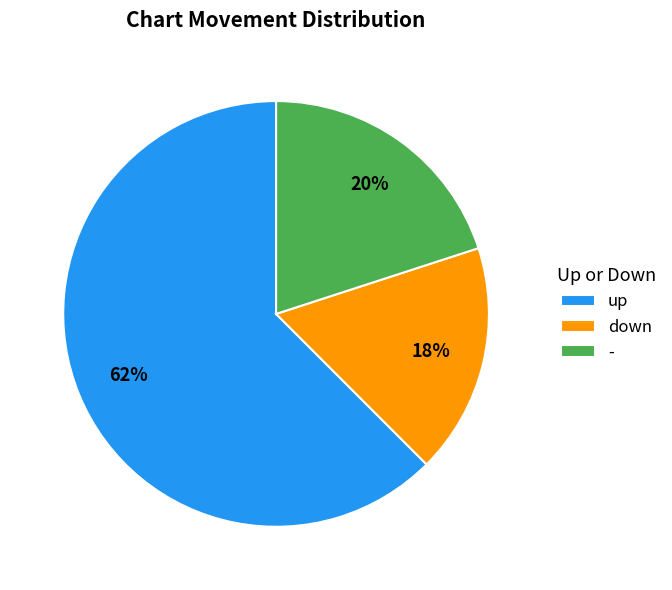

Is it true that up is 53% of the pie?

False